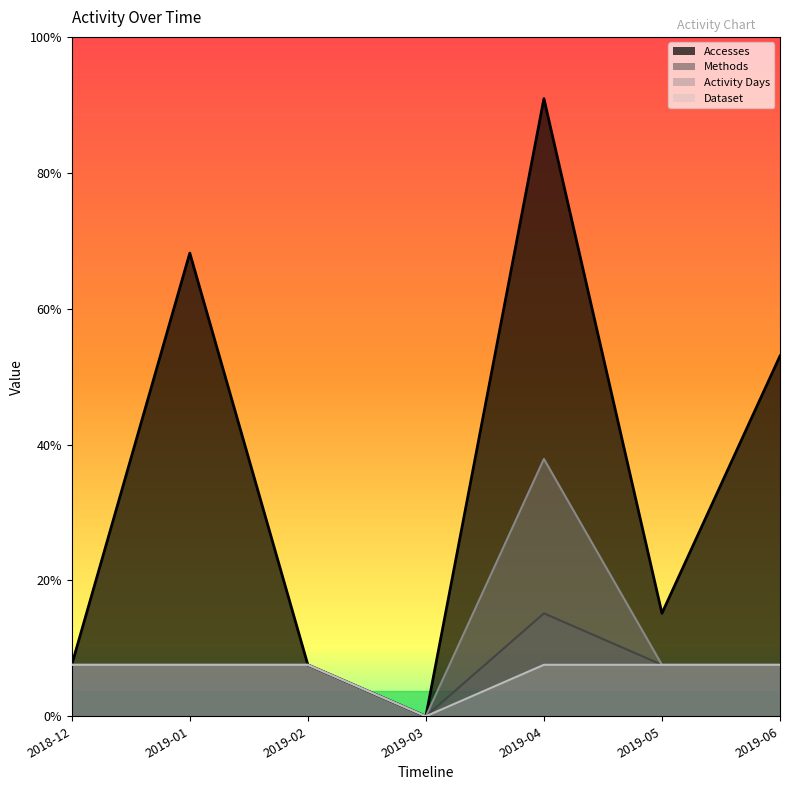

How many Methods values are between 1 and 2?

6